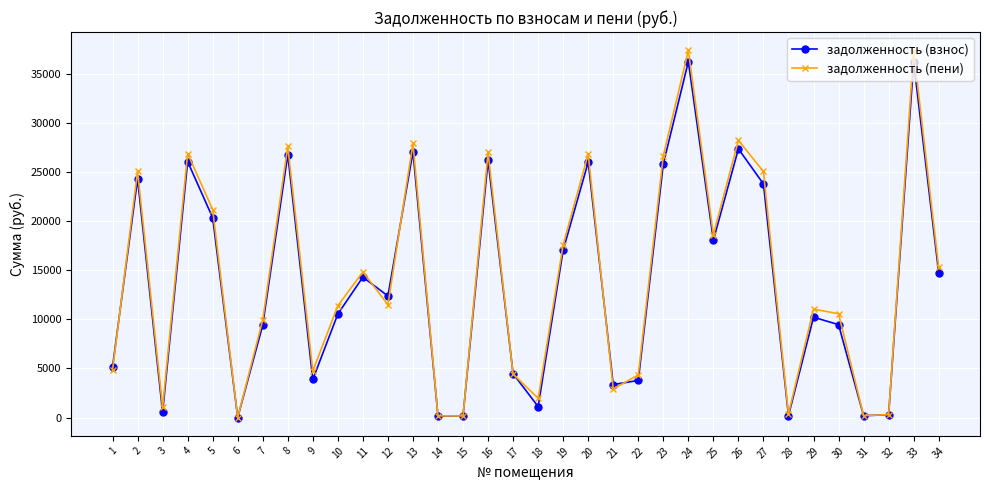

How many values in the задолженность (взнос) series exceed 12385?

17